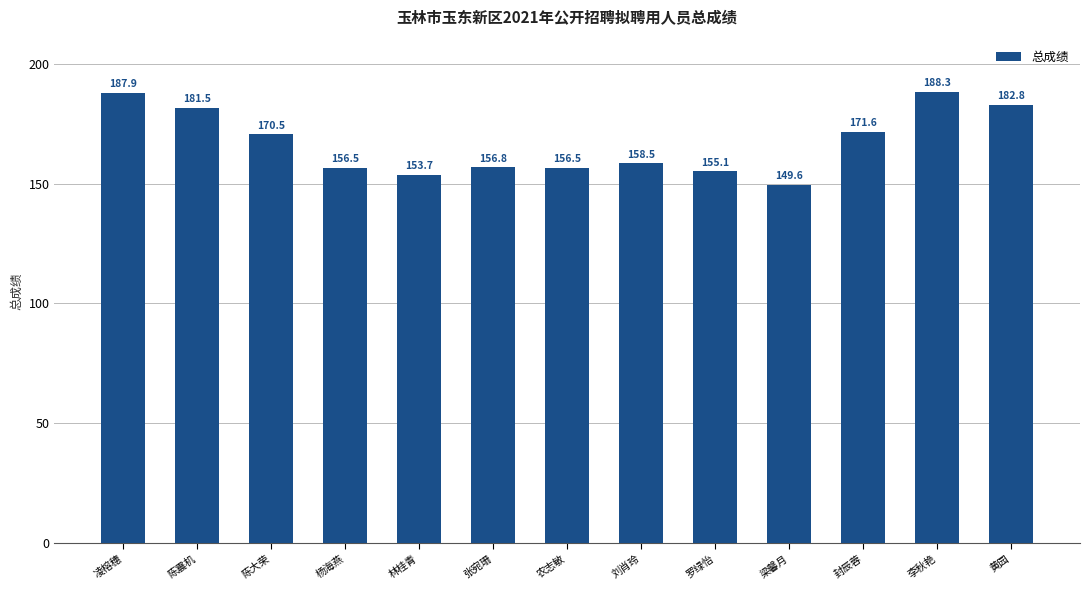

The value at 罗绿怡 is 247.7. True or false?

False